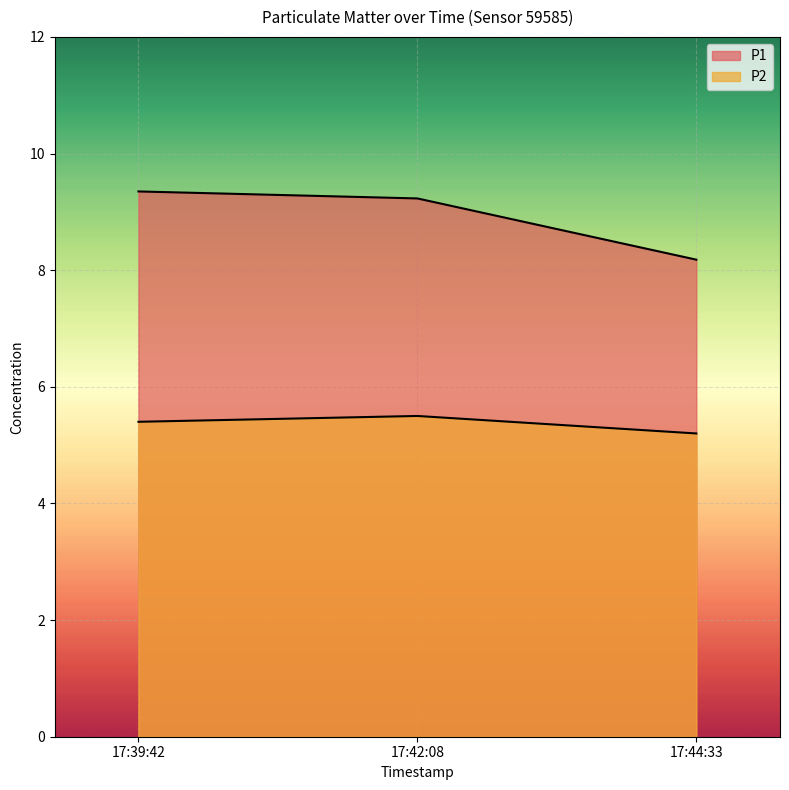

How many lines are shown in the chart?

2